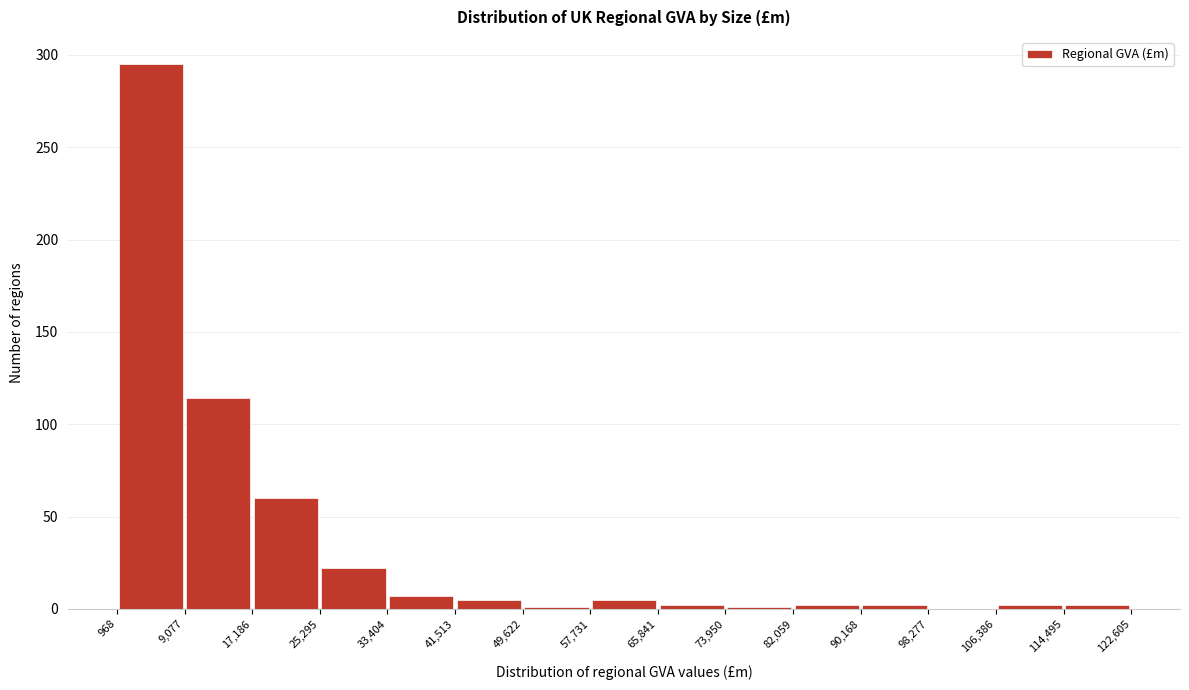

How tall is the bar that spans 17,186 to 25,295 on the x-axis? The values are not printed on the chart, so give them approximately, as read against the axis.

60